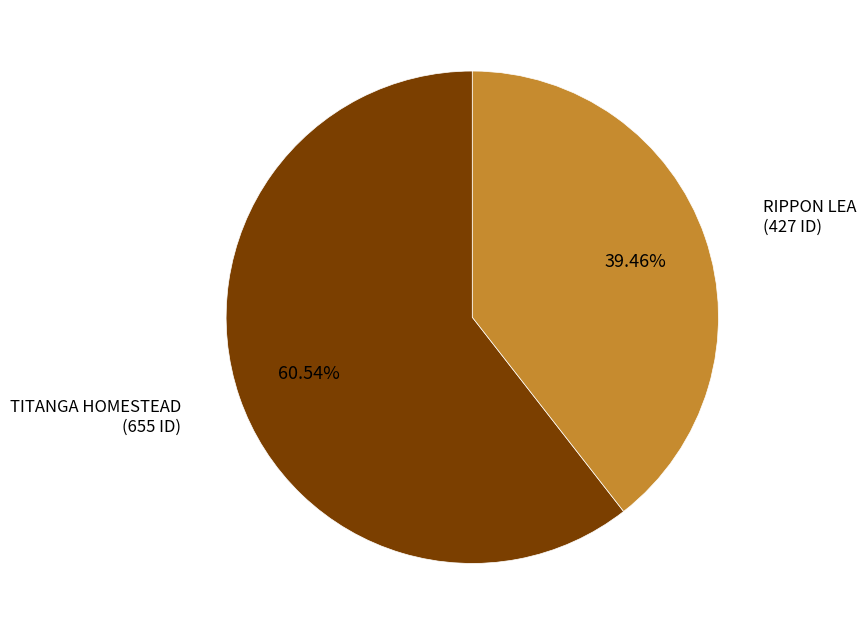

Is there a majority slice in this chart?

Yes